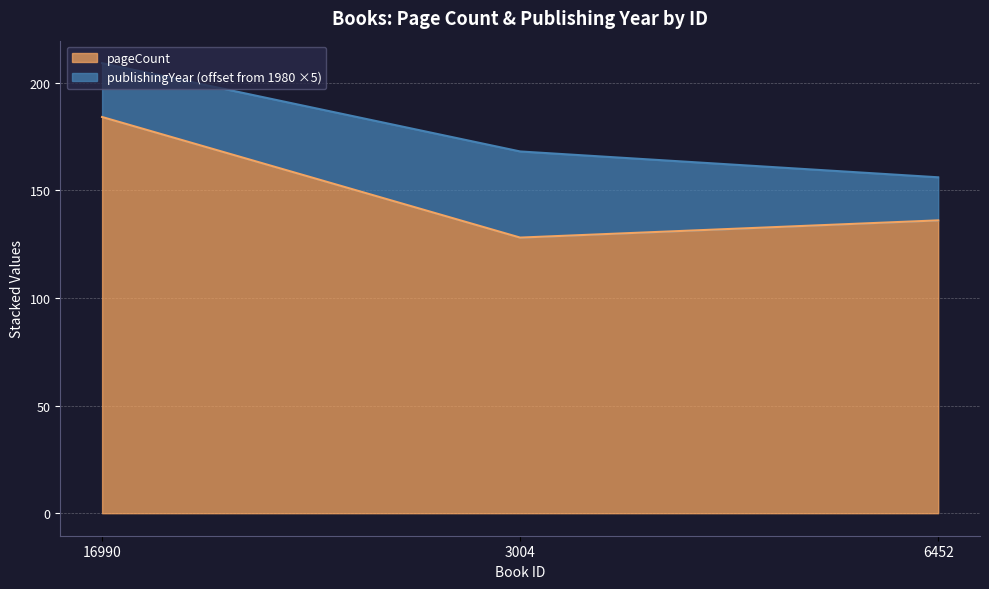

What is the label of the 2nd point from the right?

3004